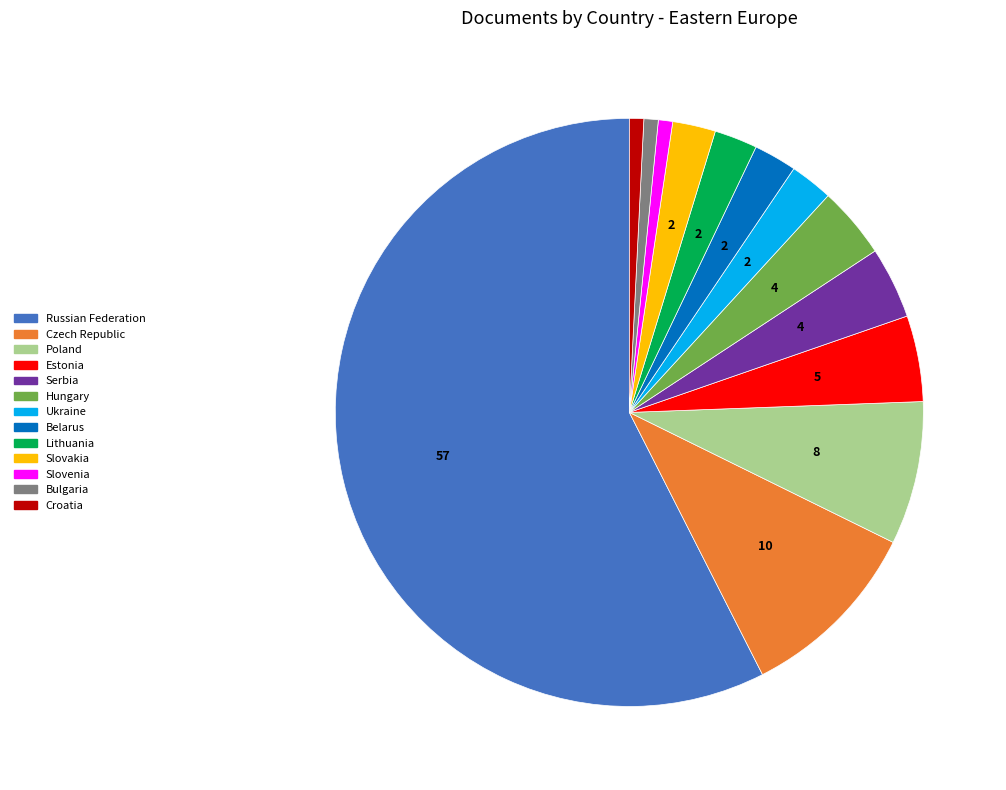

Is Russian Federation the majority of the pie?

Yes